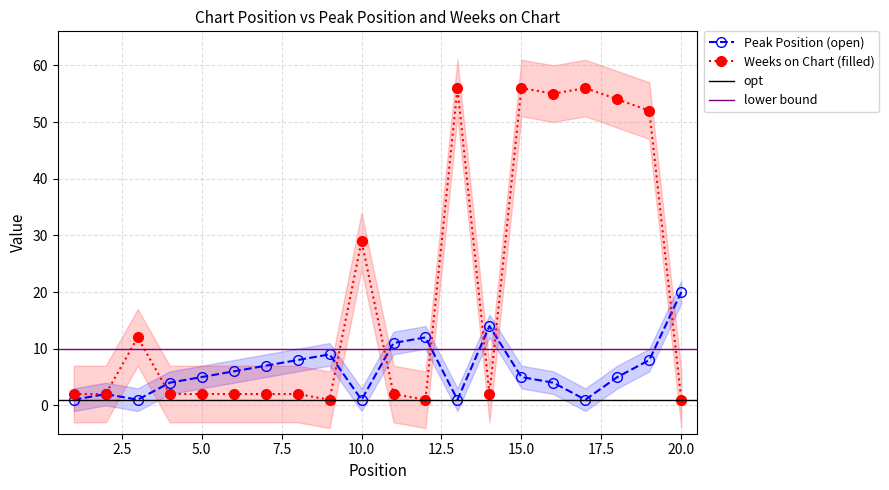

What is the average value of the Peak Position series?

6